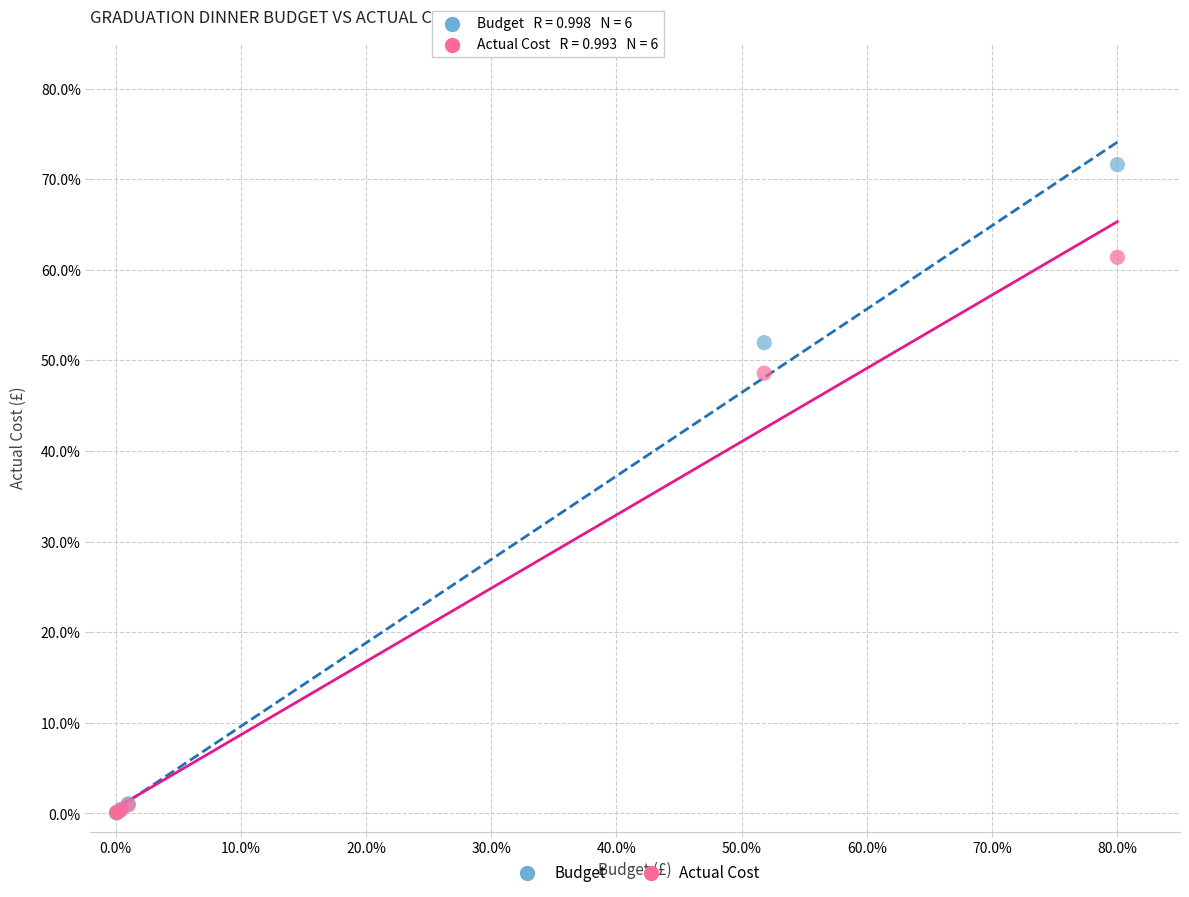

Which series reaches the maximum Y coordinate?

Budget